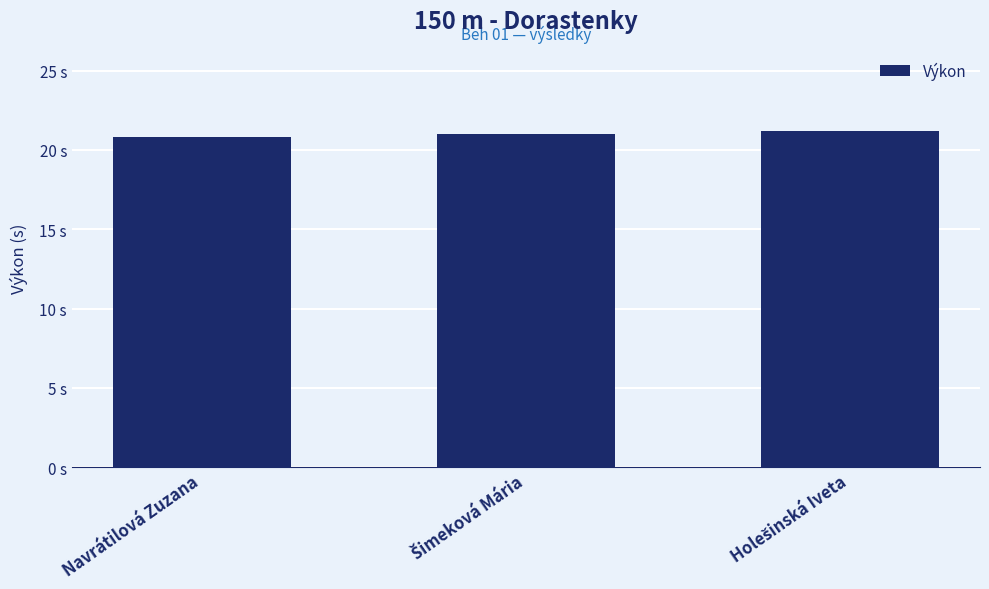

Where is the data nearest to the value 20?

Navrátilová Zuzana